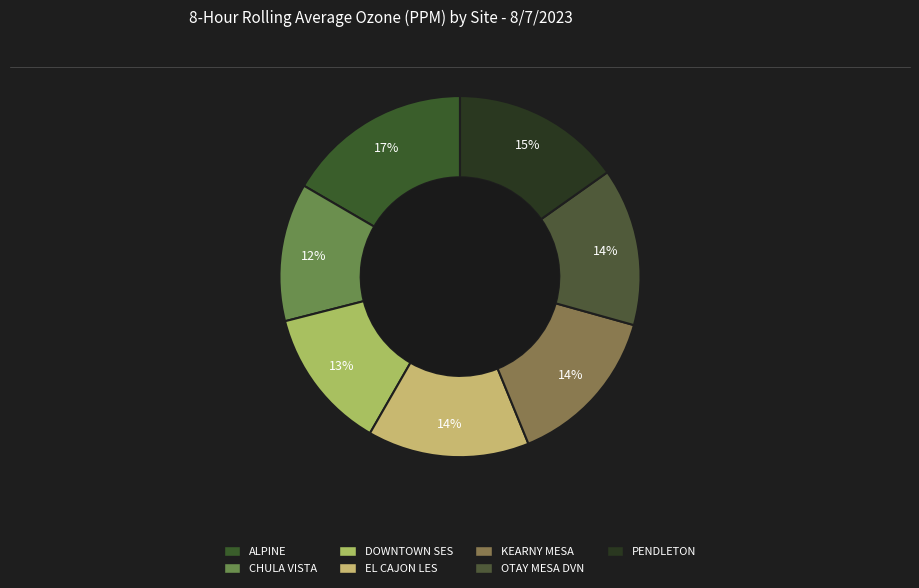

The PENDLETON slice represents 5% of the pie. True or false?

False